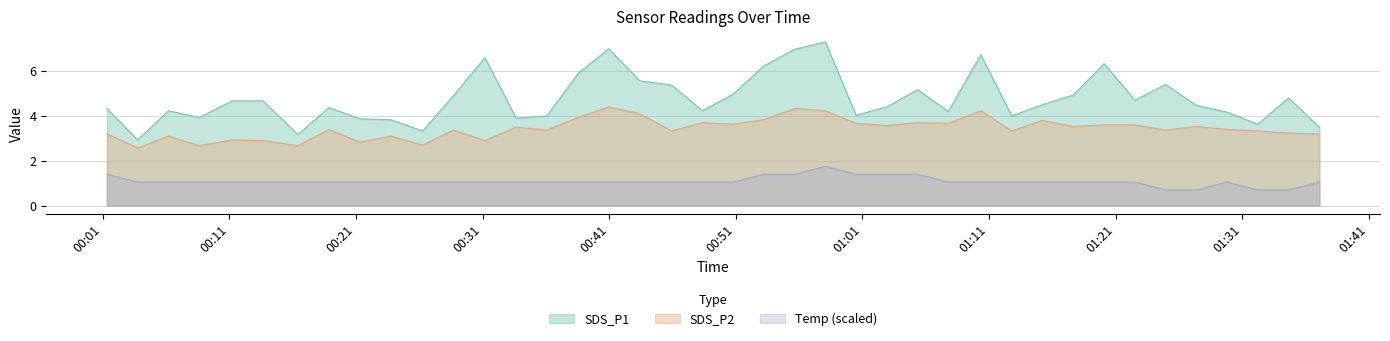

What is the sum of the Temp values at 2022/12/25 00:08:38 and 2022/12/25 01:02:55?

2.5